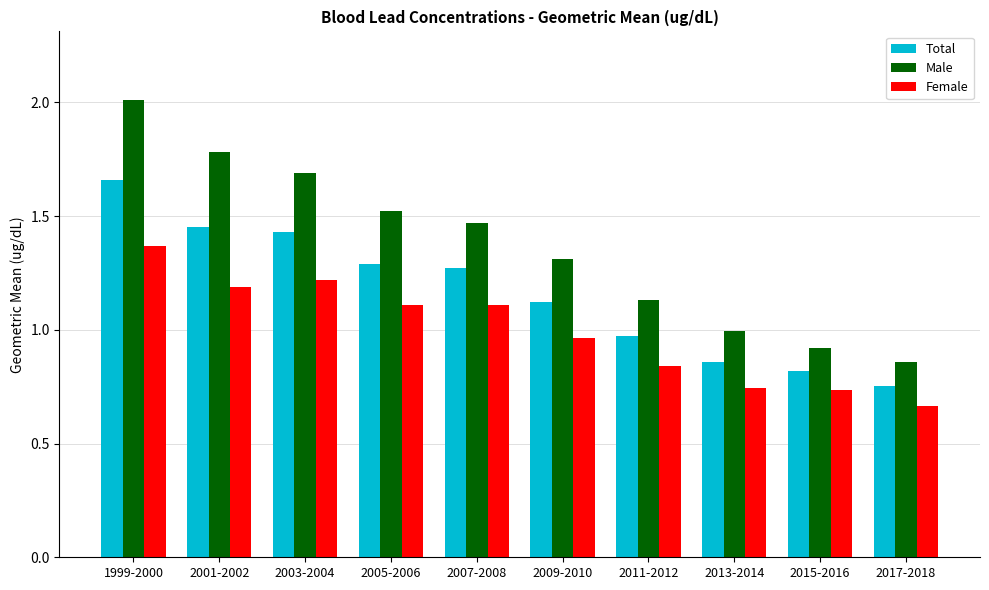

Is it true that Total equals 1.3 at 2005-2006?

True